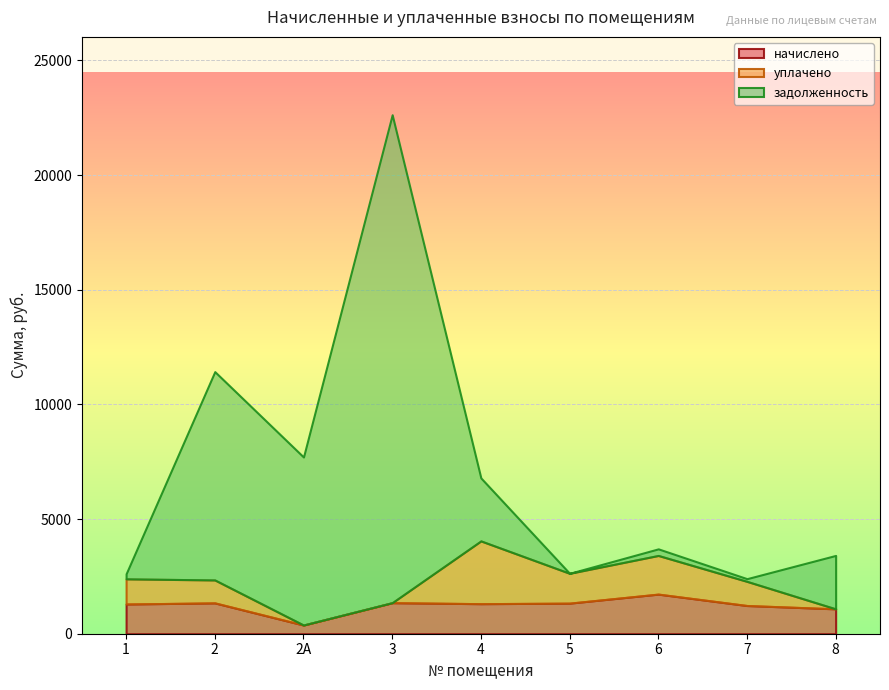

At which category is the sum across all series the highest?

3